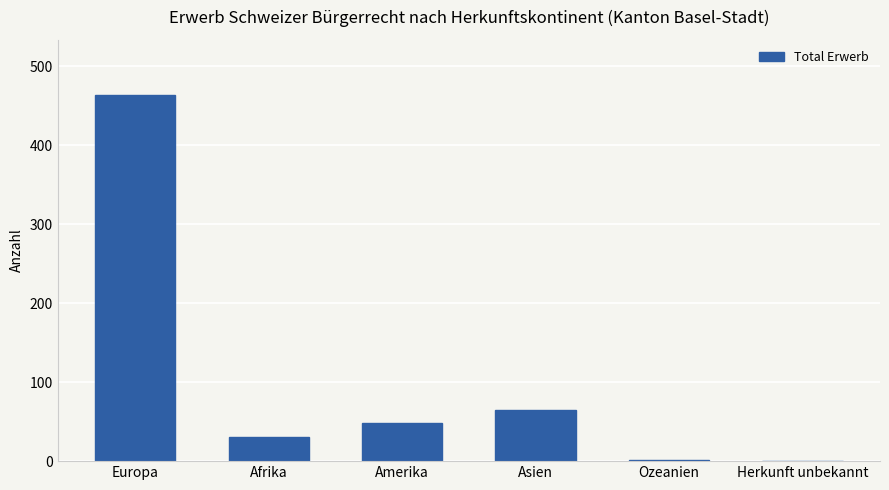

True or false: the data shows 11 at Amerika.

False